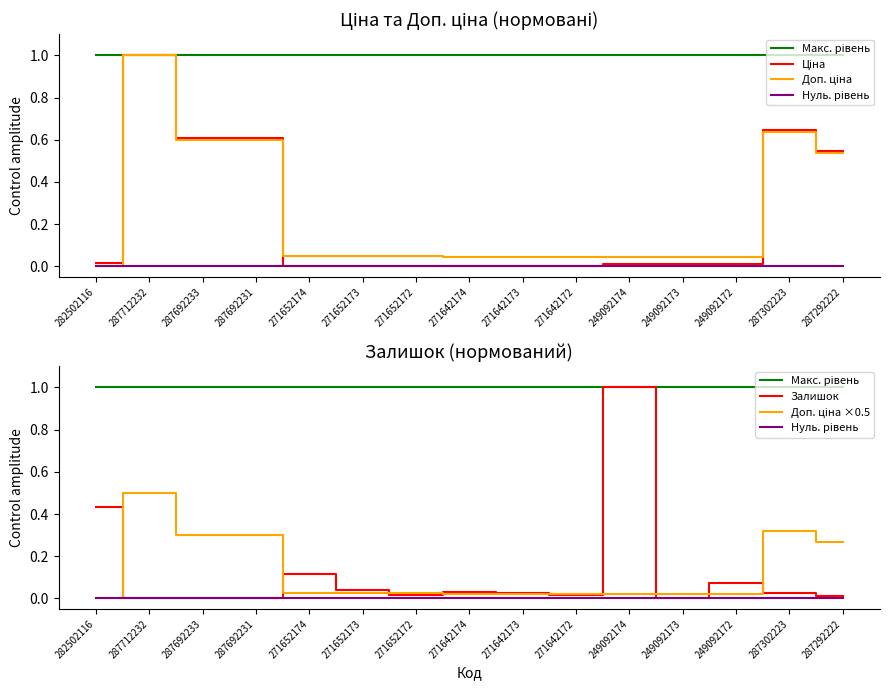

Is the value of Доп. ціна at 271642174 greater than the value of Ціна at 249092174?

Yes